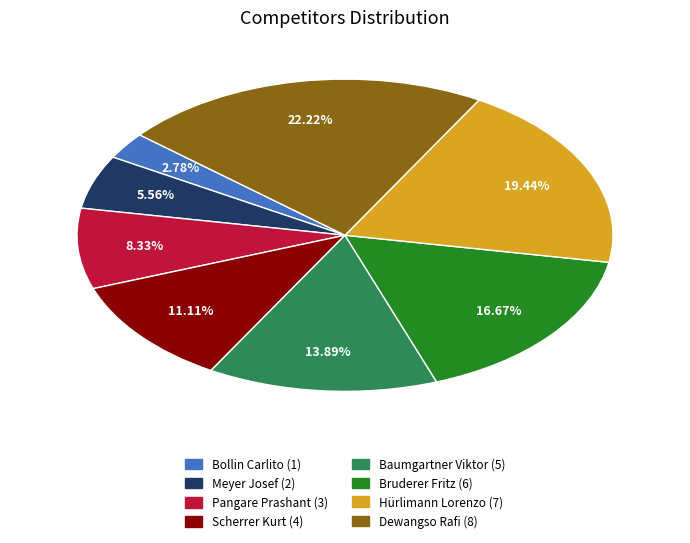

The Dewangso Rafi slice represents 22% of the pie. True or false?

True